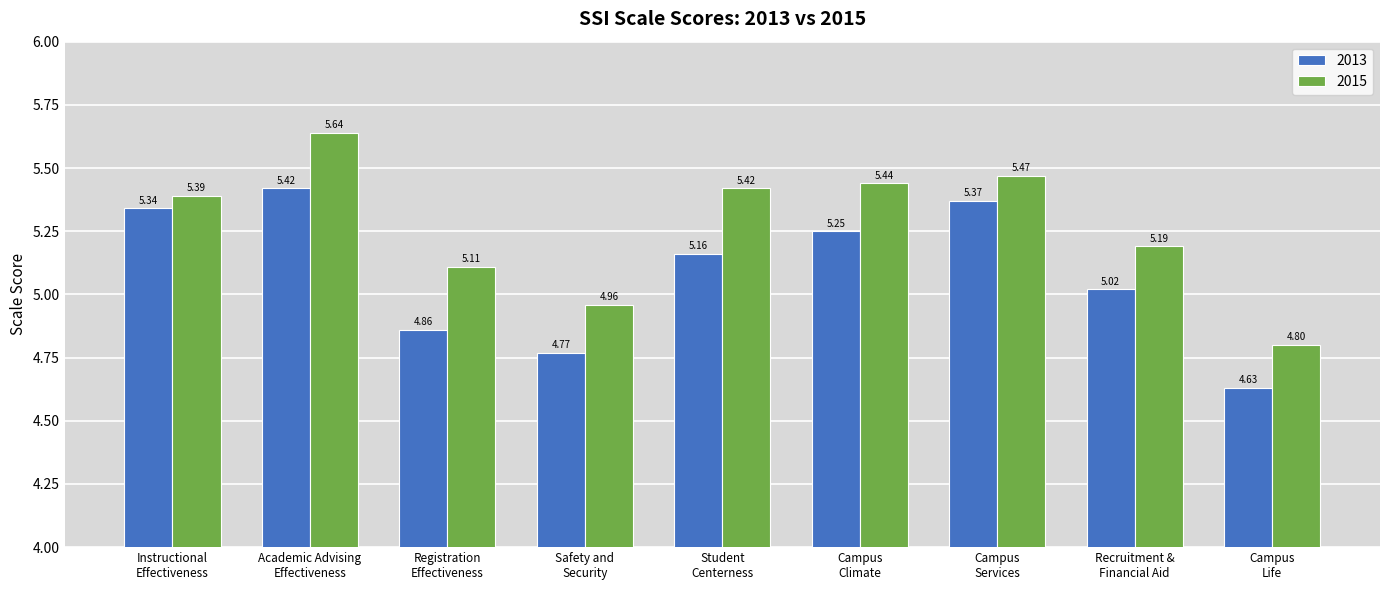

What is the sum of all 2013 values?

45.8